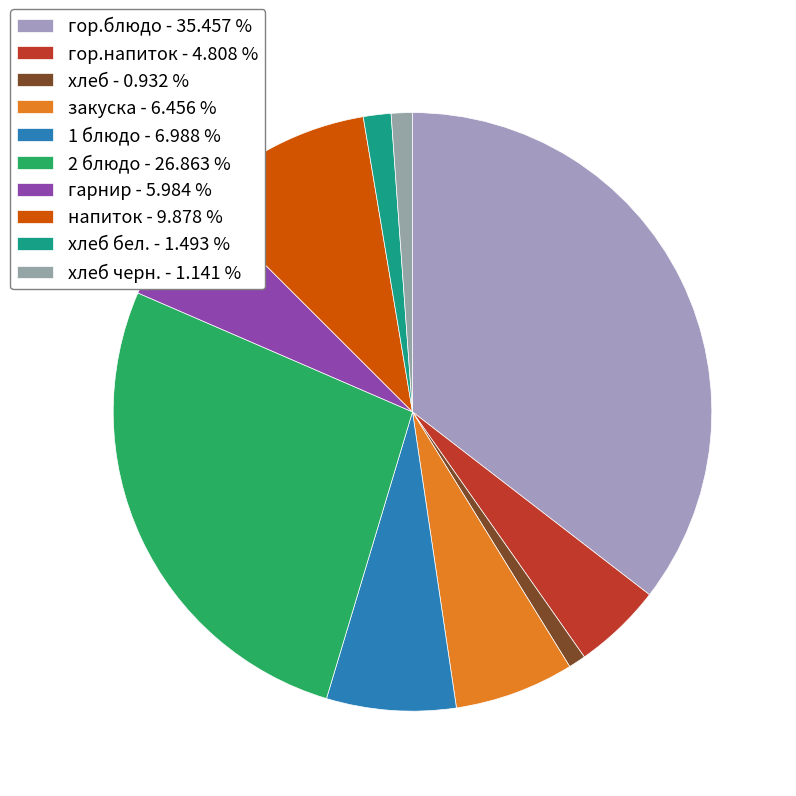

How many slices are in this pie chart?

10